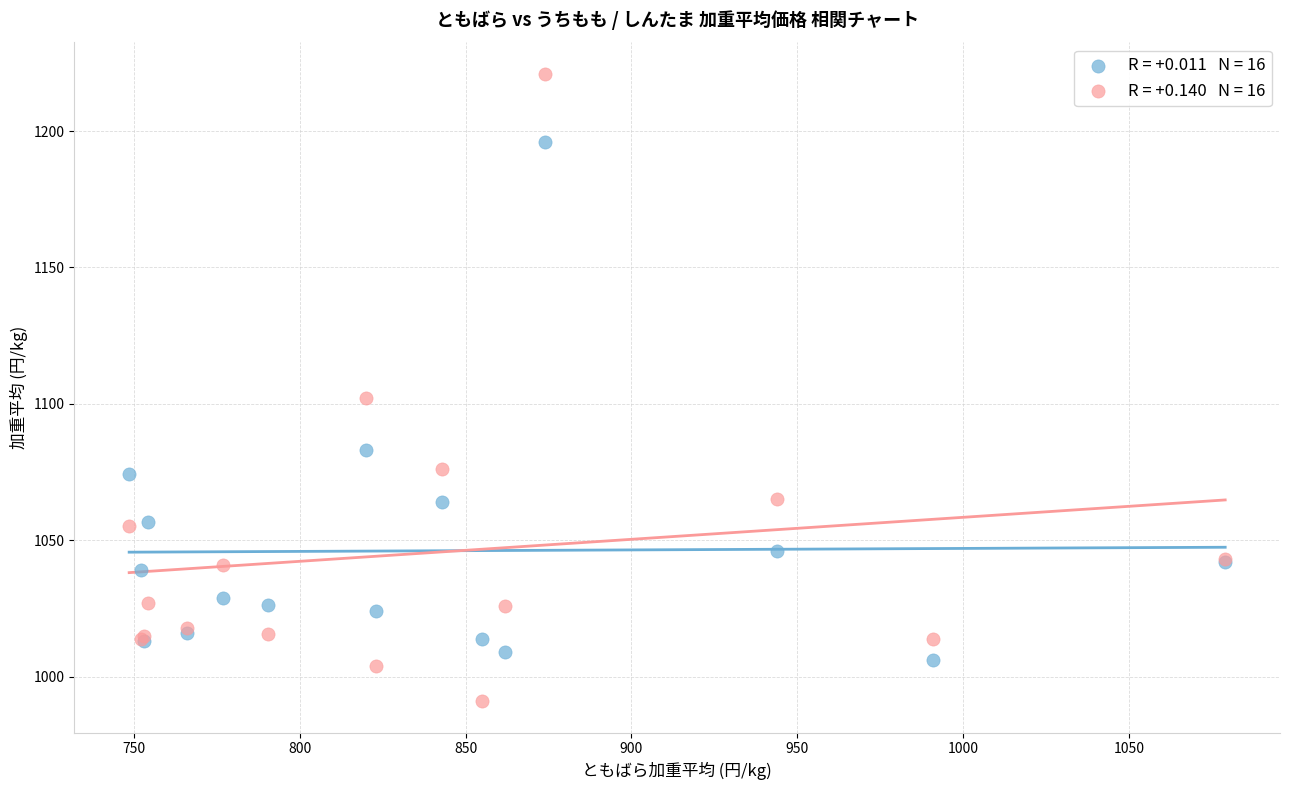

Across all series, what Y value is closest to 1106?

1102.0